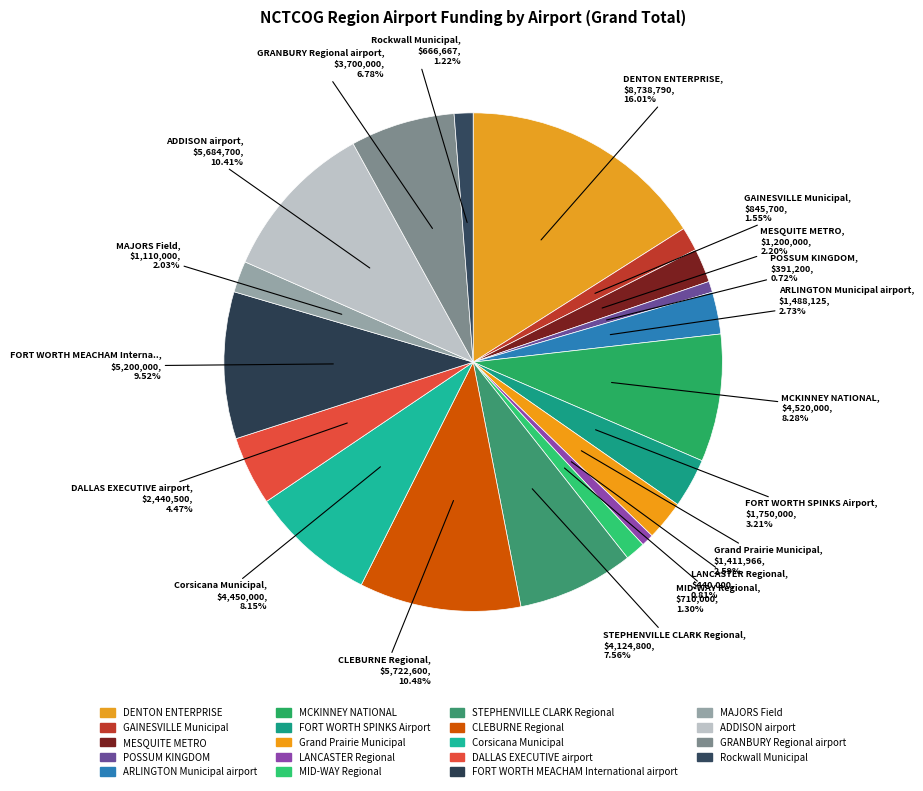

To the nearest percent, what is the combined percentage of FORT WORTH SPINKS Airport and FORT WORTH MEACHAM International airport?

13%